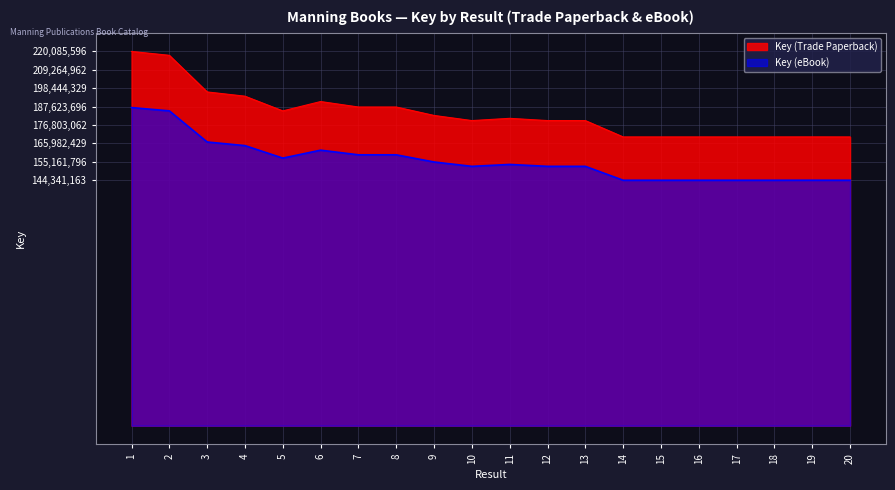

At which category does Key (eBook) reach its first local valley?

5